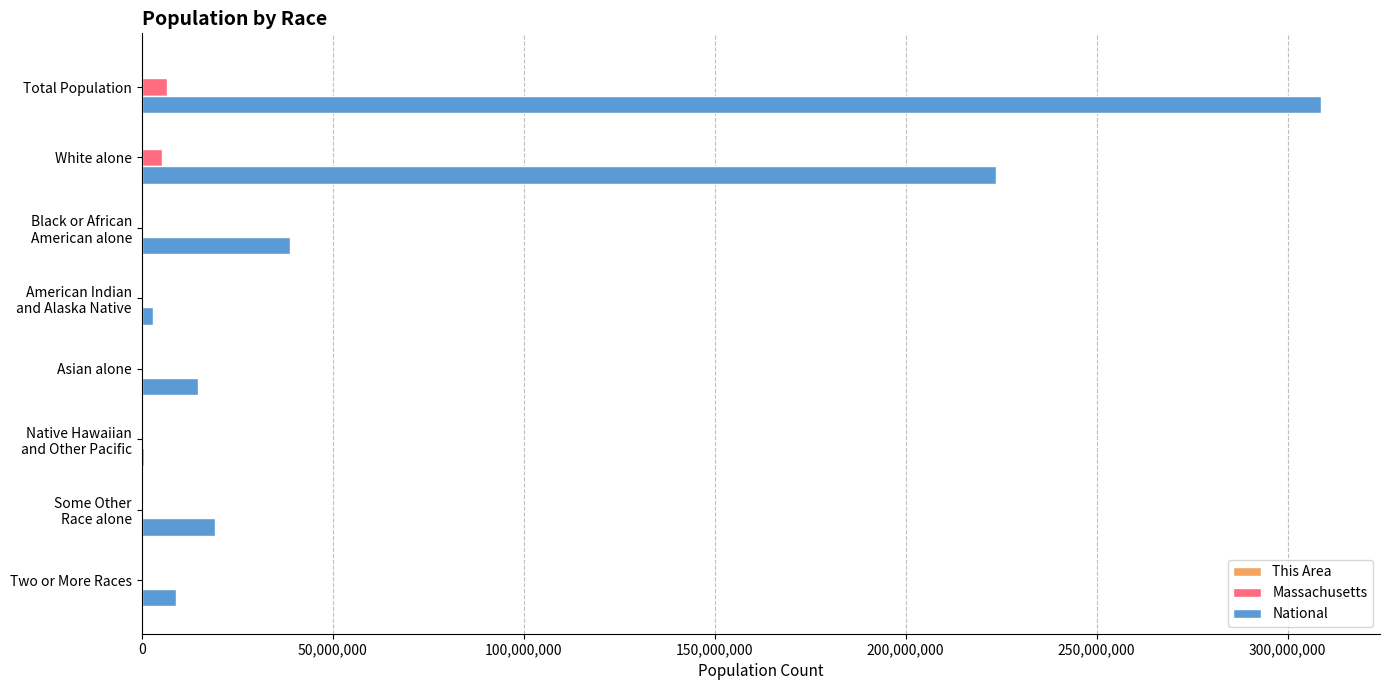

How many categories are shown in the chart?

8